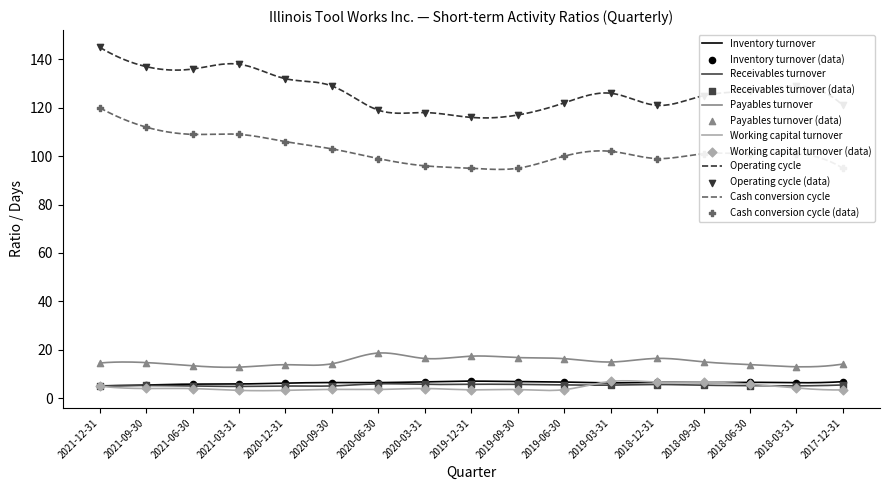

At how many categories does at least one series exceed 37?

17